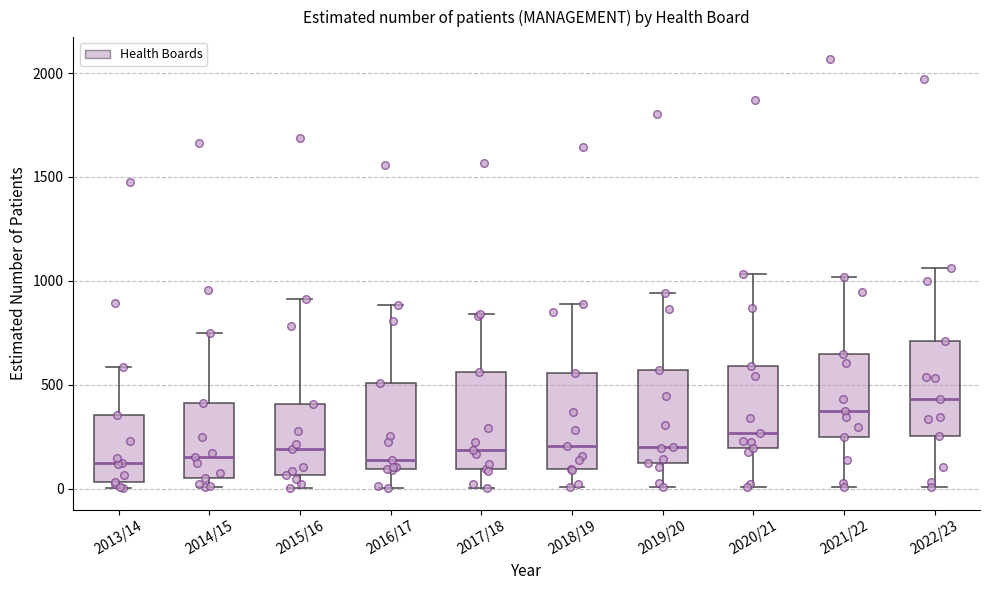

Reading left to right, transcribe this box plot: for each box, give where its median line is, the range the box spans, and where its two whiskers end, as read against the y-axis. The values are not printed on the chart, so give them approximately, as read against the axis.

2013/14: median 100, box 50 to 350, whiskers 0 to 600
2014/15: median 150, box 50 to 400, whiskers 0 to 750
2015/16: median 200, box 50 to 400, whiskers 0 to 900
2016/17: median 150, box 100 to 500, whiskers 0 to 900
2017/18: median 200, box 100 to 550, whiskers 0 to 850
2018/19: median 200, box 100 to 550, whiskers 0 to 900
2019/20: median 200, box 100 to 550, whiskers 0 to 950
2020/21: median 250, box 200 to 600, whiskers 0 to 1050
2021/22: median 350, box 250 to 650, whiskers 0 to 1000
2022/23: median 450, box 250 to 700, whiskers 0 to 1050